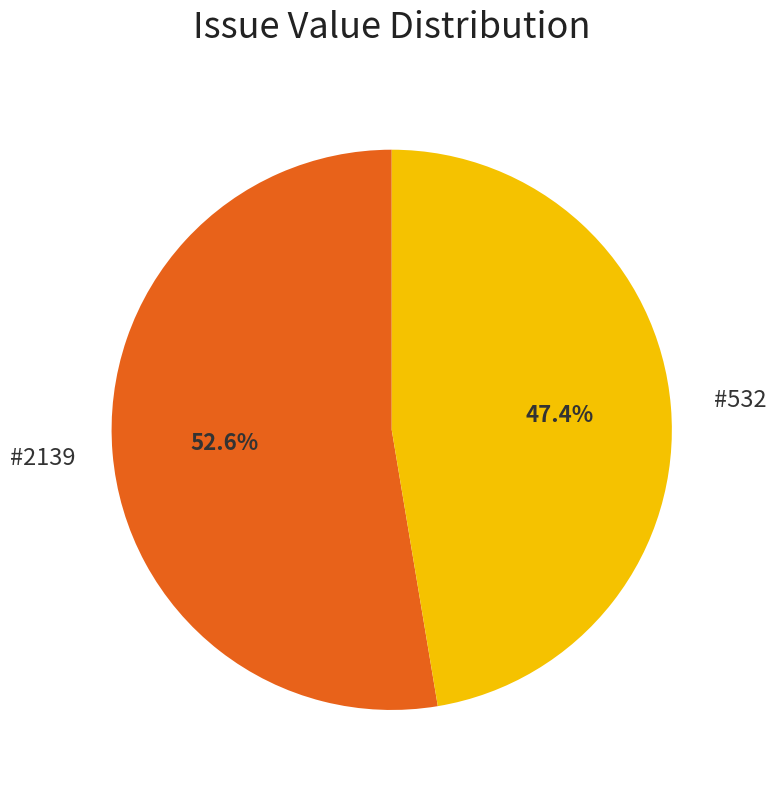

Is there a majority slice in this chart?

Yes